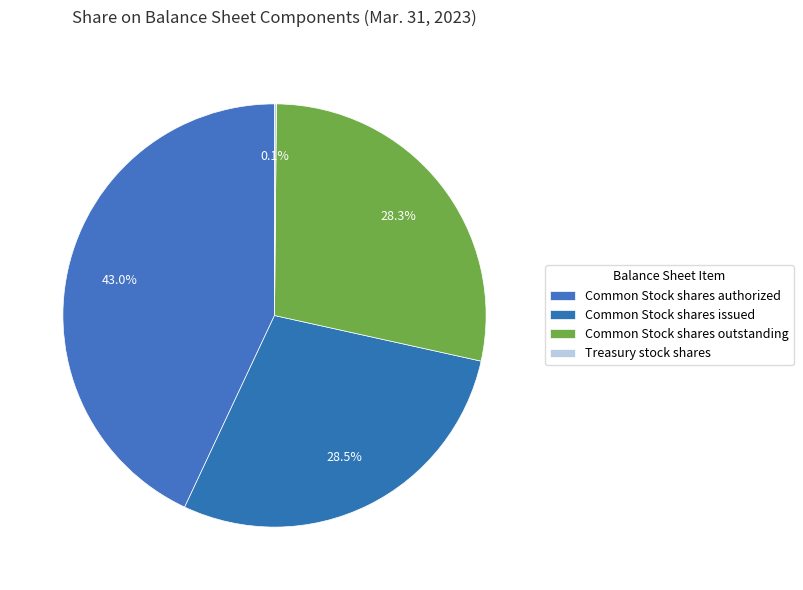

Rank the categories by value from highest to lowest.

Common Stock shares authorized, Common Stock shares issued, Common Stock shares outstanding, Treasury stock shares